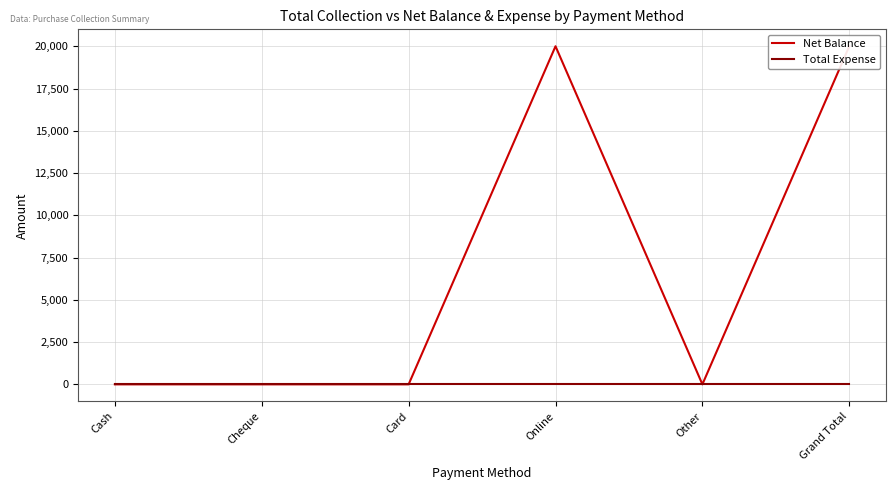

Reading left to right, transcribe all the data shown in this chart.

Net Balance: Cash=0	Cheque=0	Card=0	Online=20000	Other=0	Grand Total=20000
Total Expense: Cash=0	Cheque=0	Card=0	Online=0	Other=0	Grand Total=0